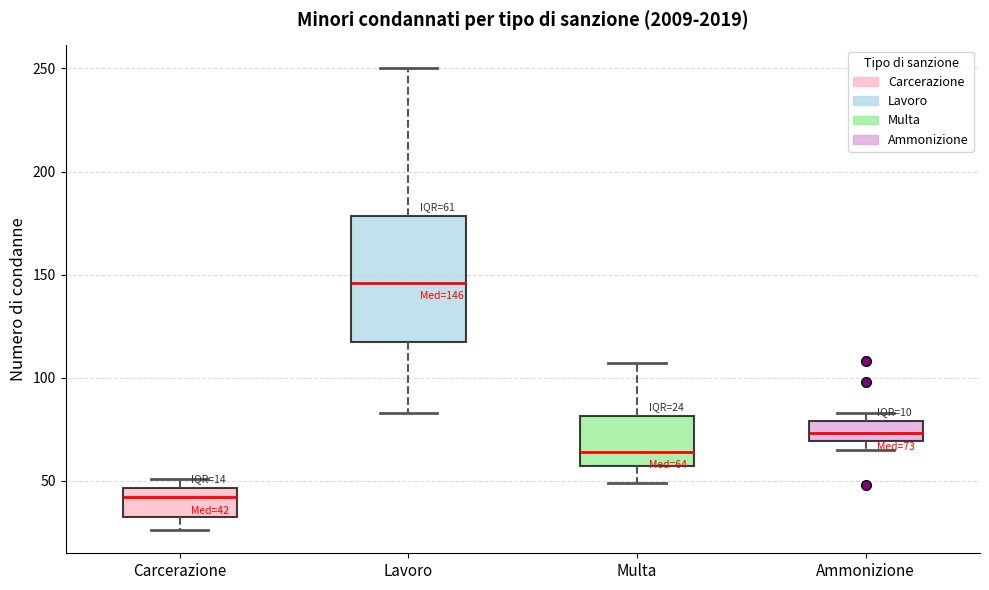

Which box is the tallest, from its lower edge to its upper edge?

Lavoro